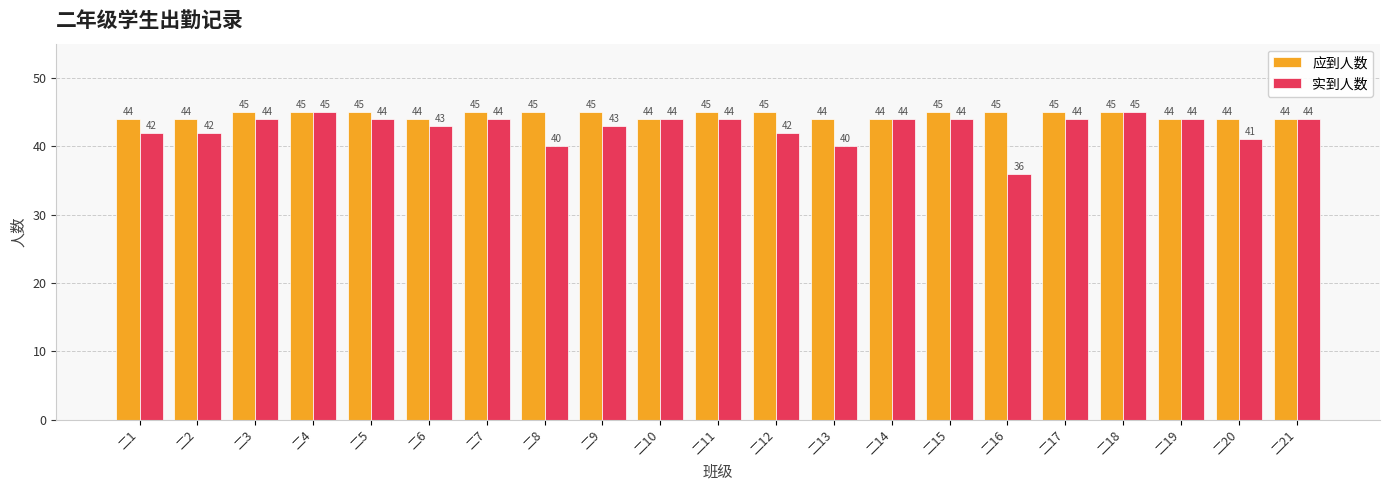

Reading right to left, list all the values displayed in this chart.

应到人数: 44	44	44	45	45	45	45	44	44	45	45	44	45	45	45	44	45	45	45	44	44
实到人数: 44	41	44	45	44	36	44	44	40	42	44	44	43	40	44	43	44	45	44	42	42